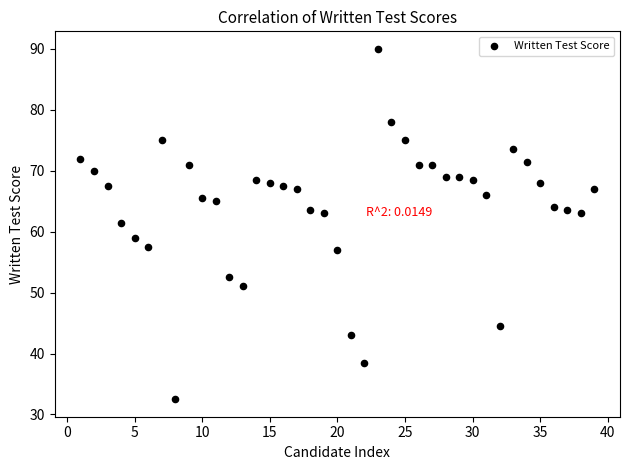

What is the range of Y values (max minus min)?

57.5